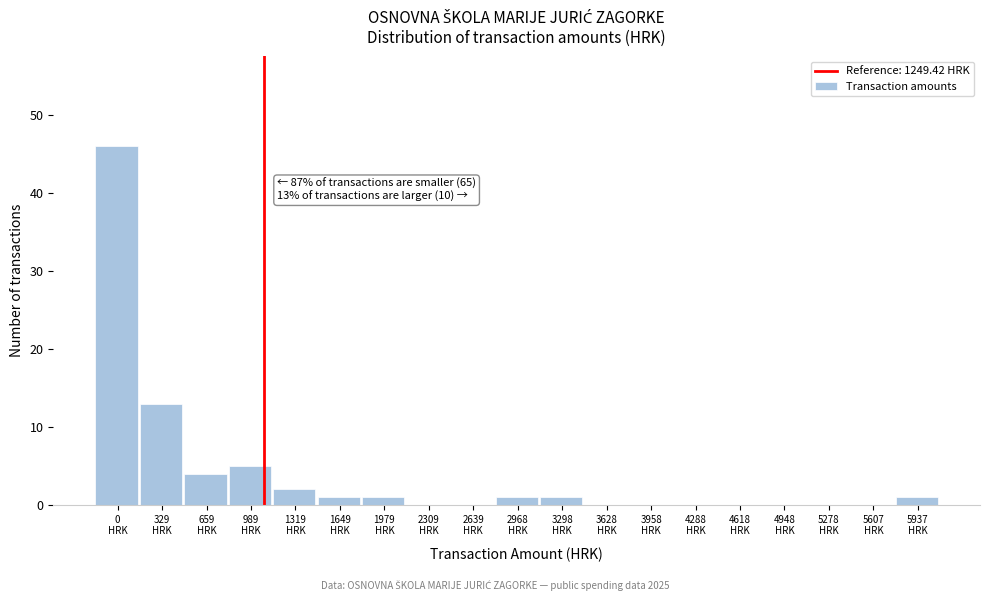

What is the greatest value displayed?

46